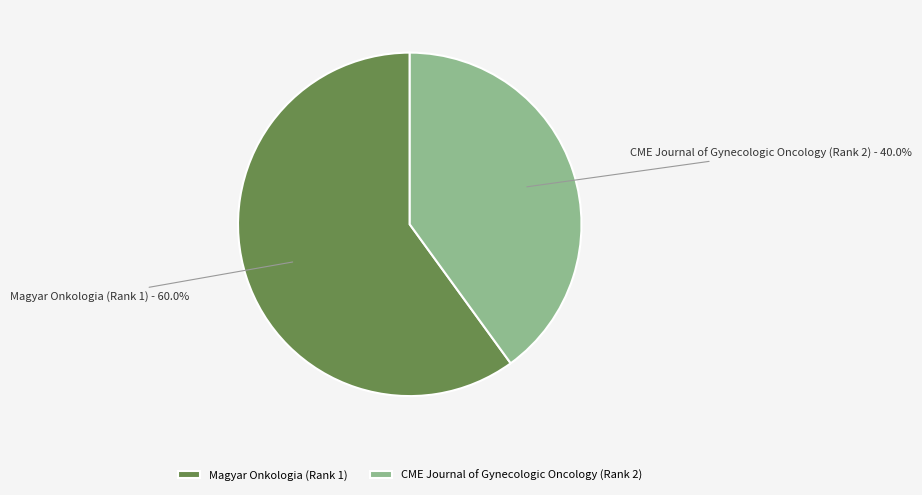

Is the sum of Magyar Onkologia (Rank 1) and CME Journal of Gynecologic Oncology (Rank 2) greater than half?

Yes